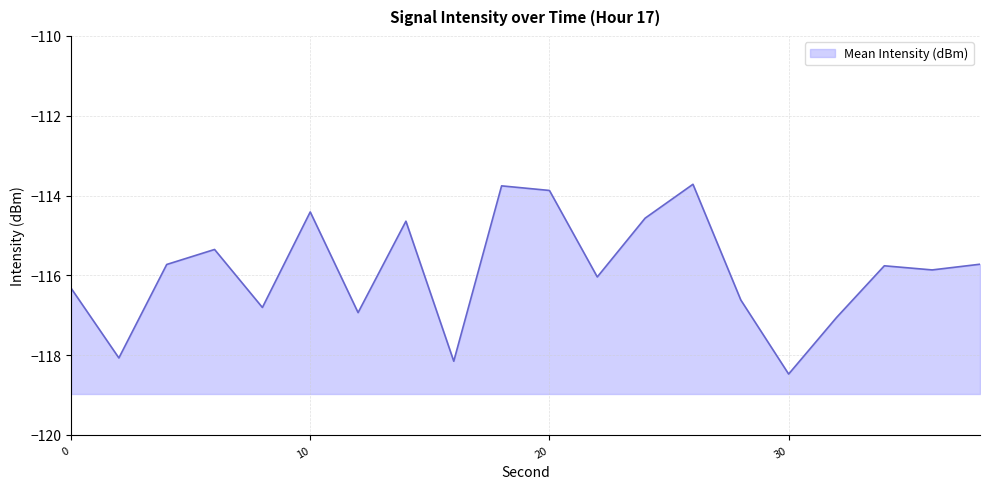

The value at 38 is -201.4. True or false?

False